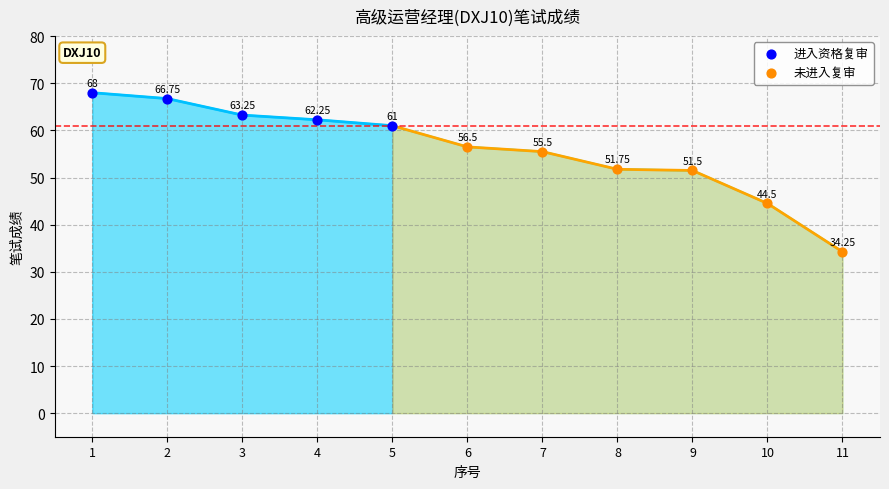

Which series reaches the maximum Y coordinate?

进入资格复审